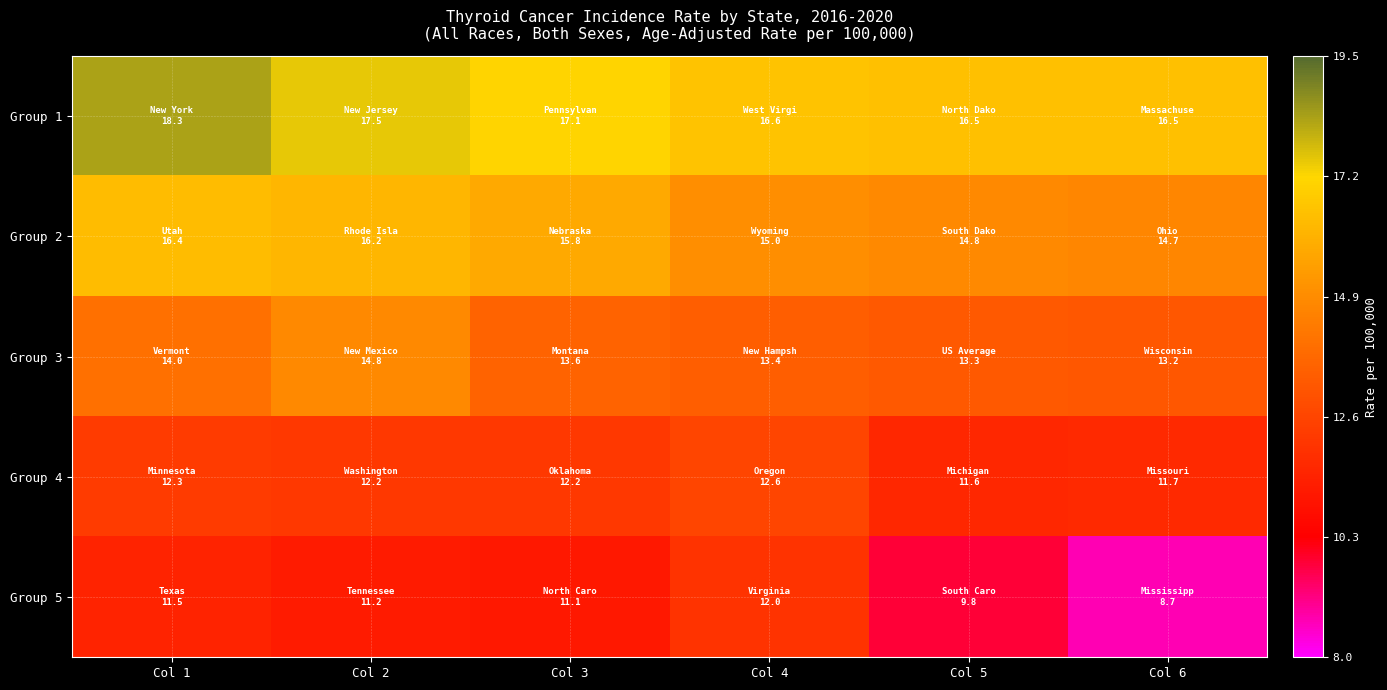

How many distinct data groups are displayed?

5